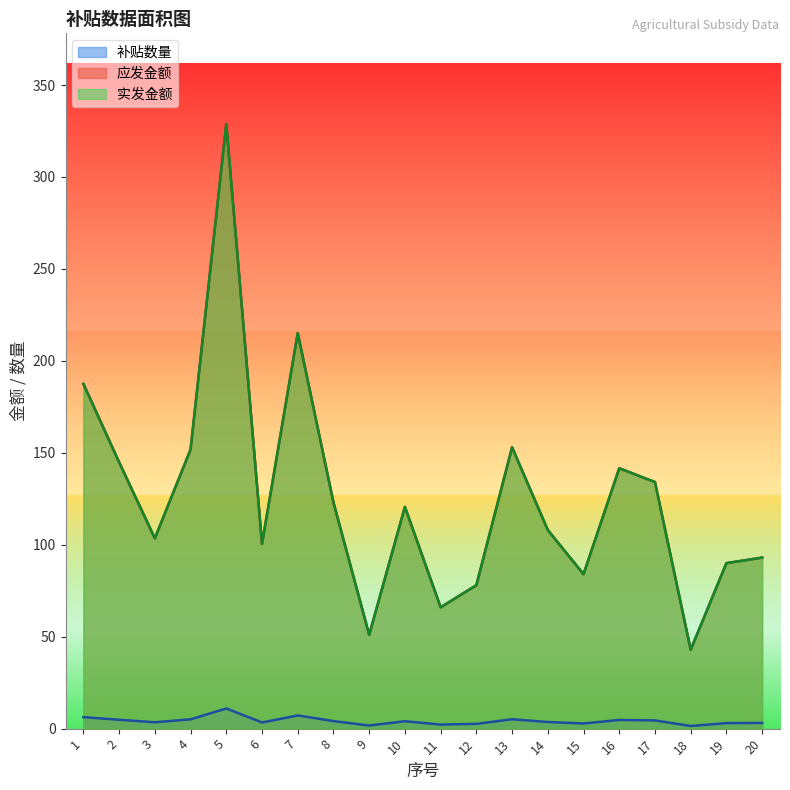

Reading left to right, list all the values displayed in this chart.

补贴数量: 1=6.2	2=4.8	3=3.5	4=5.1	5=11.0	6=3.4	7=7.2	8=4.1	9=1.7	10=4.0	11=2.2	12=2.6	13=5.1	14=3.6	15=2.8	16=4.7	17=4.5	18=1.4	19=3.0	20=3.1
应发金额: 1=187.5	2=144.9	3=103.5	4=151.8	5=328.8	6=100.5	7=215.1	8=123.0	9=51.0	10=120.6	11=66.0	12=78.0	13=153.0	14=108.0	15=84.0	16=141.6	17=134.1	18=42.9	19=90.0	20=93.0
实发金额: 1=187.5	2=144.9	3=103.5	4=151.8	5=328.8	6=100.5	7=215.1	8=123.0	9=51.0	10=120.6	11=66.0	12=78.0	13=153.0	14=108.0	15=84.0	16=141.6	17=134.1	18=42.9	19=90.0	20=93.0